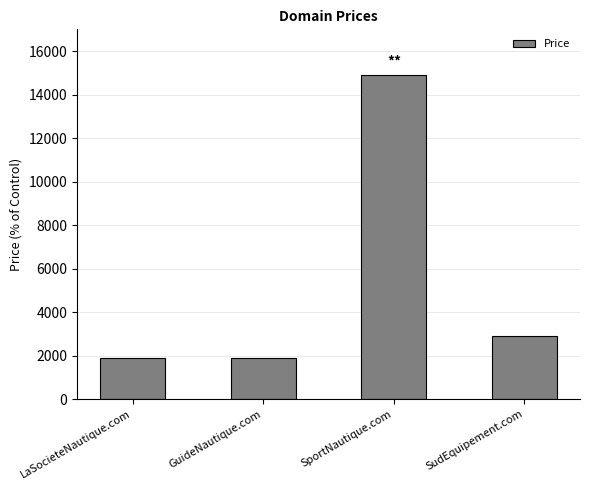

What is the label of the 2nd bar from the left?

GuideNautique.com